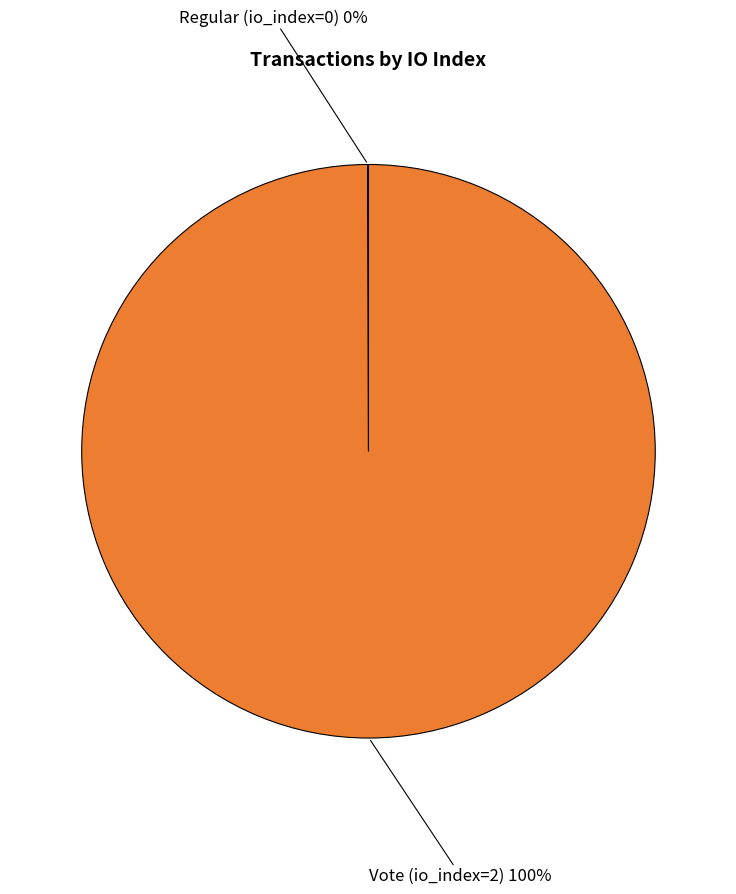

To the nearest percent, what is the difference between the largest and smallest slice percentages?

100%